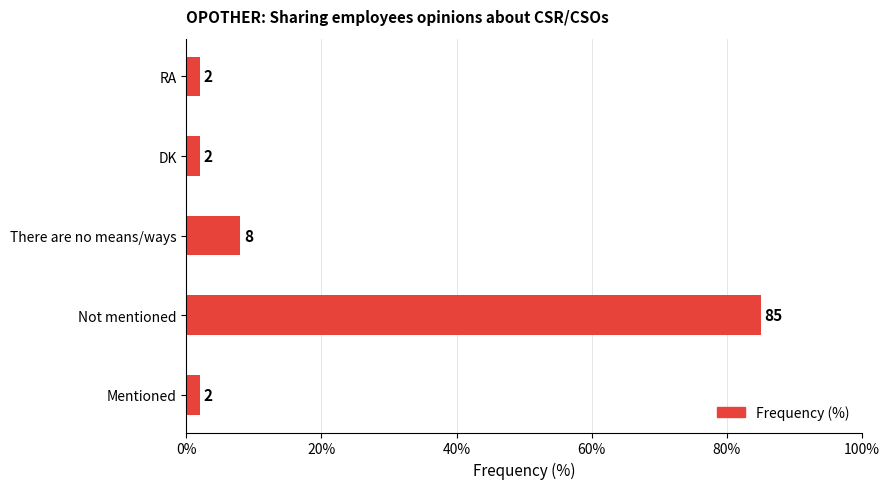

What is the sum of all values?

99